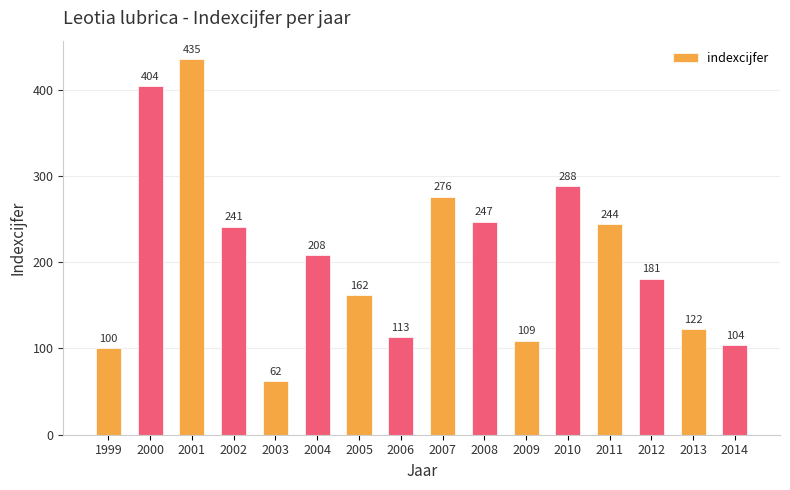

List the labels in order of value, largest first.

2001, 2000, 2010, 2007, 2008, 2011, 2002, 2004, 2012, 2005, 2013, 2006, 2009, 2014, 1999, 2003